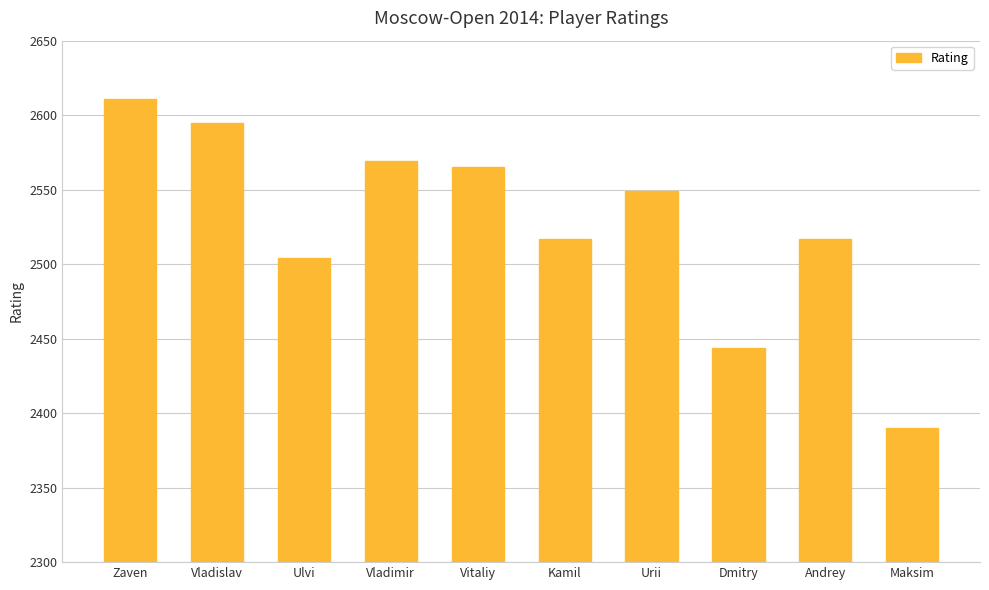

Reading right to left, list all the values displayed in this chart.

Maksim=2390	Andrey=2517	Dmitry=2444	Urii=2549	Kamil=2517	Vitaliy=2565	Vladimir=2569	Ulvi=2504	Vladislav=2595	Zaven=2611